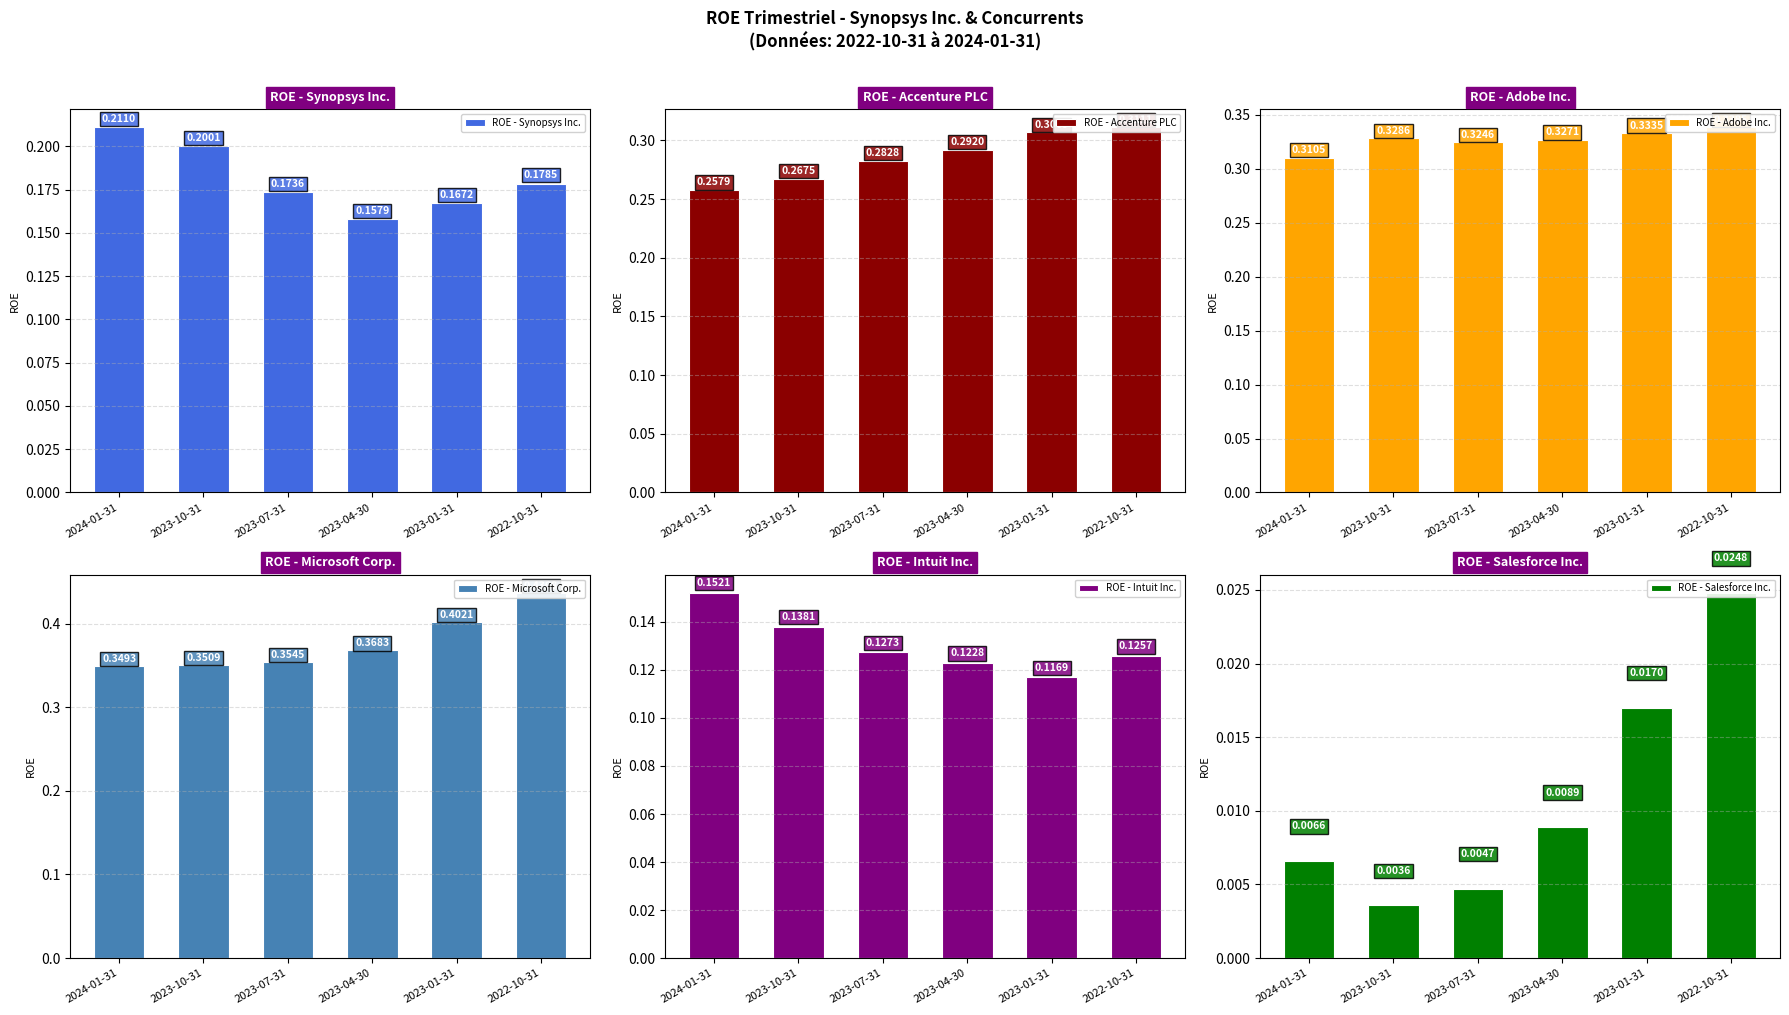

Reading left to right, transcribe all the data shown in this chart.

ROE - Synopsys Inc.: 2024-01-31=0.2	2023-10-31=0.2	2023-07-31=0.2	2023-04-30=0.2	2023-01-31=0.2	2022-10-31=0.2
ROE - Accenture PLC: 2024-01-31=0.3	2023-10-31=0.3	2023-07-31=0.3	2023-04-30=0.3	2023-01-31=0.3	2022-10-31=0.3
ROE - Adobe Inc.: 2024-01-31=0.3	2023-10-31=0.3	2023-07-31=0.3	2023-04-30=0.3	2023-01-31=0.3	2022-10-31=0.3
ROE - Microsoft Corp.: 2024-01-31=0.3	2023-10-31=0.4	2023-07-31=0.4	2023-04-30=0.4	2023-01-31=0.4	2022-10-31=0.4
ROE - Intuit Inc.: 2024-01-31=0.2	2023-10-31=0.1	2023-07-31=0.1	2023-04-30=0.1	2023-01-31=0.1	2022-10-31=0.1
ROE - Salesforce Inc.: 2024-01-31=0.0	2023-10-31=0.0	2023-07-31=0.0	2023-04-30=0.0	2023-01-31=0.0	2022-10-31=0.0